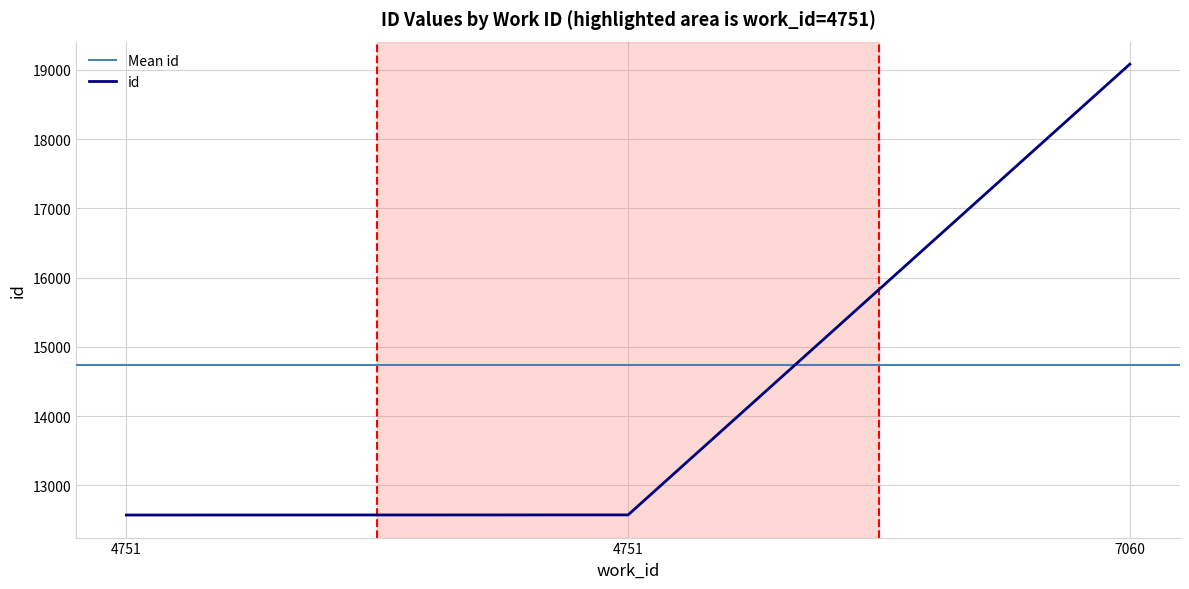

What is the value of the 2nd point from the left?

12573